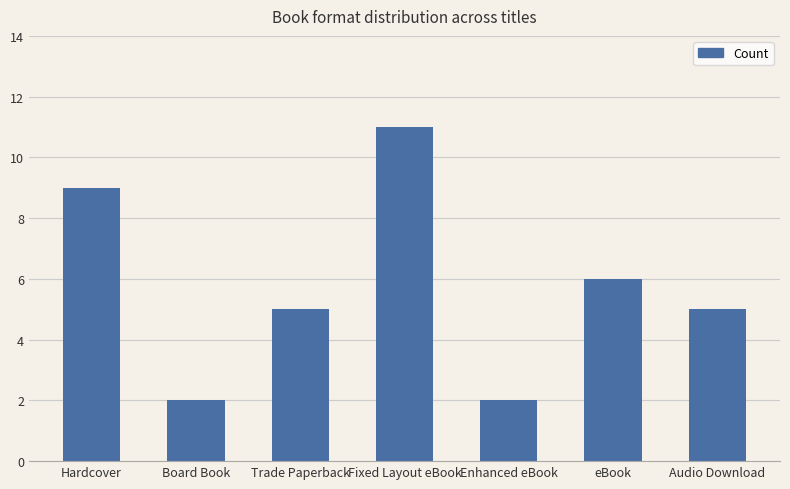

Where is the data nearest to the value 6?

eBook